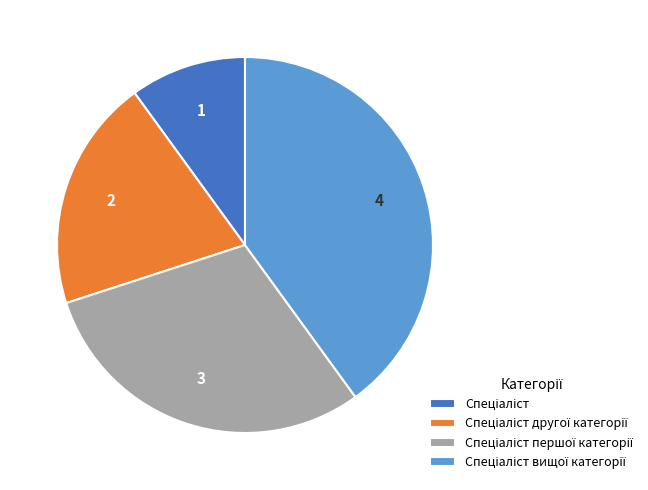

How many segments does this pie chart have?

4